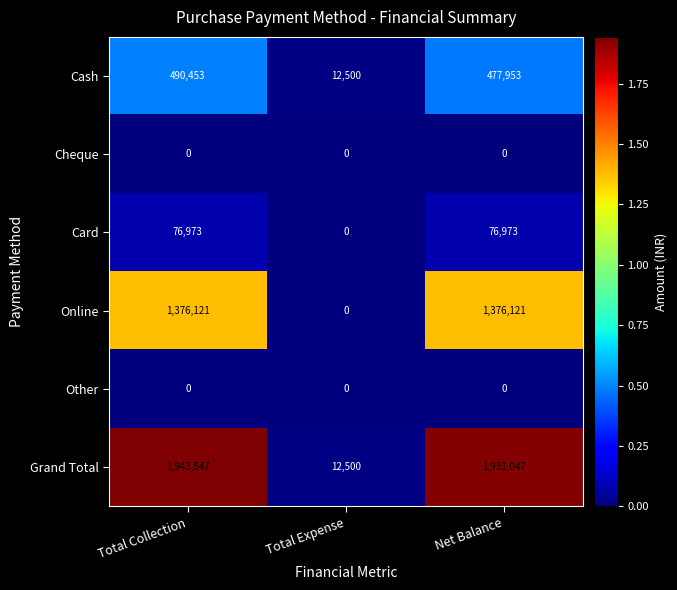

At which label does Cash first exceed 477953?

Total Collection